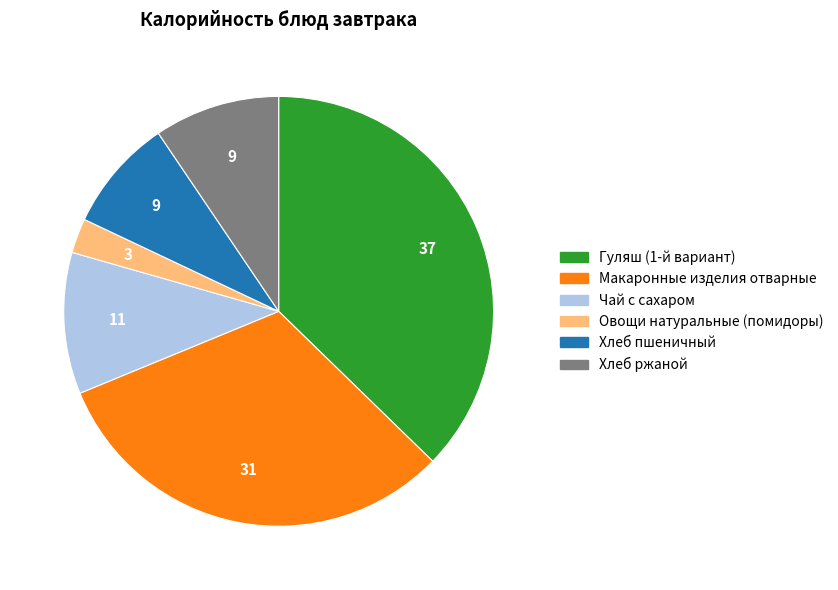

True or false: Гуляш (1-й вариант) accounts for 37% of the total.

True